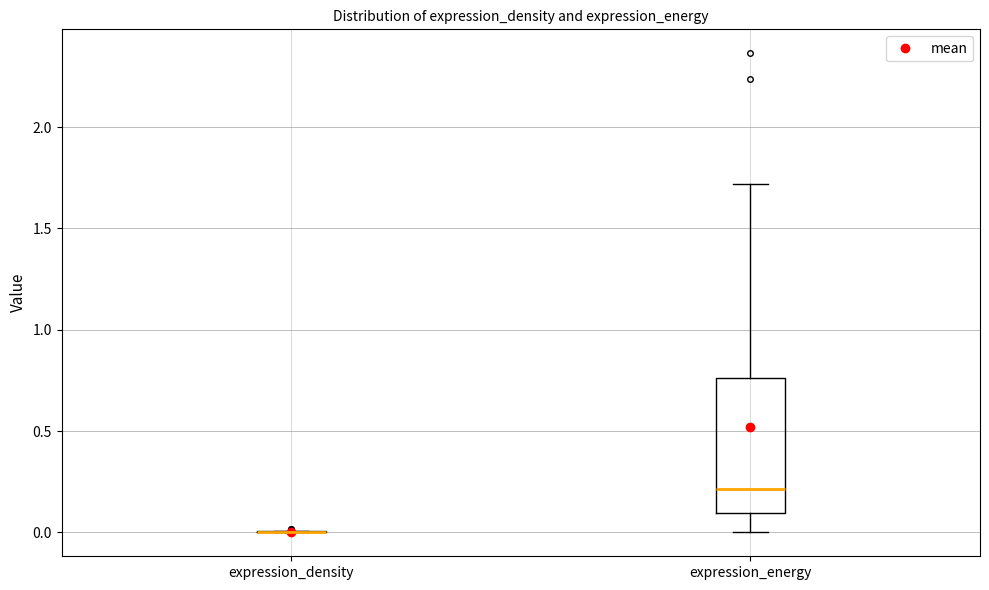

Reading left to right, transcribe this box plot: for each box, give where its median line is, the range the box spans, and where its two whiskers end, as read against the y-axis. The values are not printed on the chart, so give them approximately, as read against the axis.

expression_density: box collapsed to a line at 0.00, whiskers 0.00 to 0.00
expression_energy: median 0.20, box 0.10 to 0.75, whiskers 0.00 to 1.70